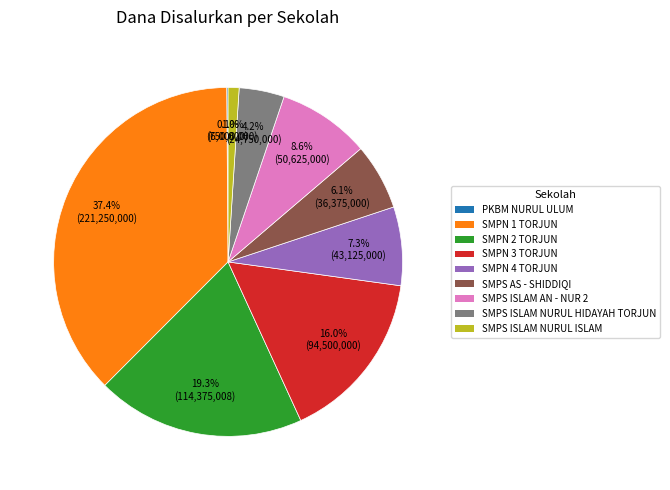

To the nearest percent, what portion does SMPN 2 TORJUN represent?

19%